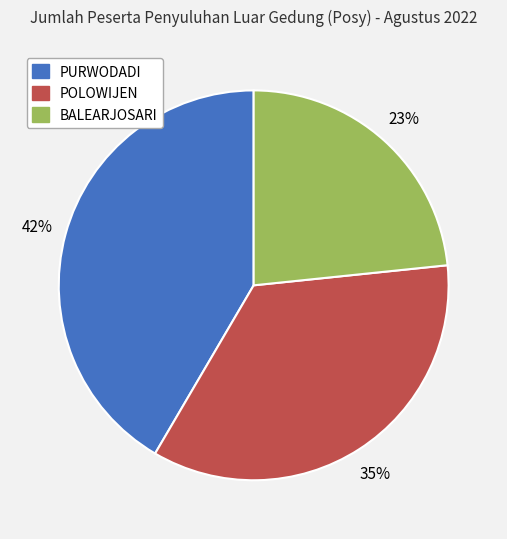

To the nearest percent, what is the combined percentage of POLOWIJEN and PURWODADI?

77%